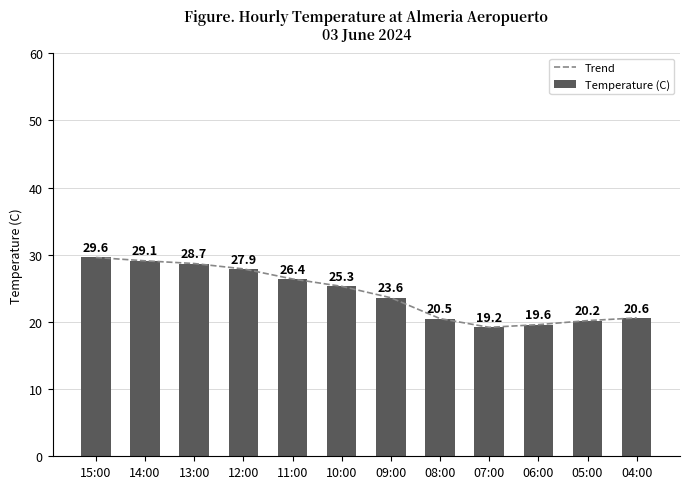

True or false: Trend has a value of 17.7 at 11:00.

False